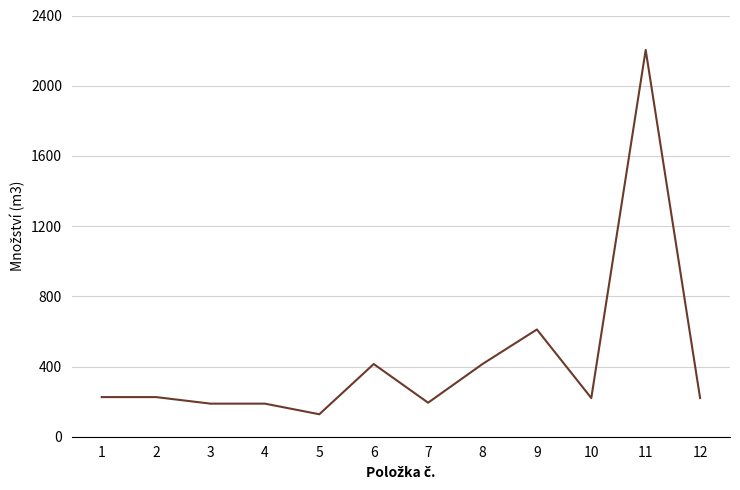

True or false: the data has more than 2 interior local peaks.

True